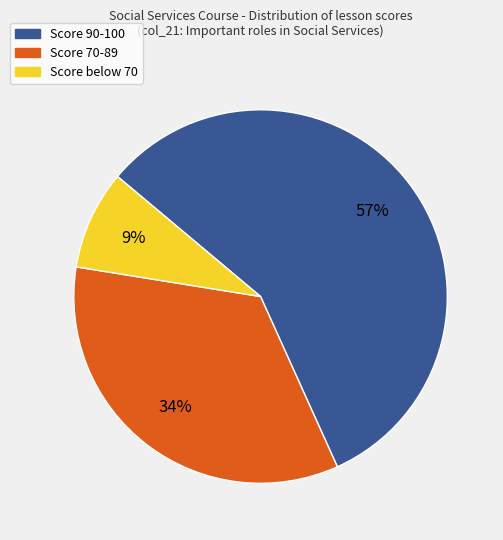

Is there a majority slice in this chart?

Yes